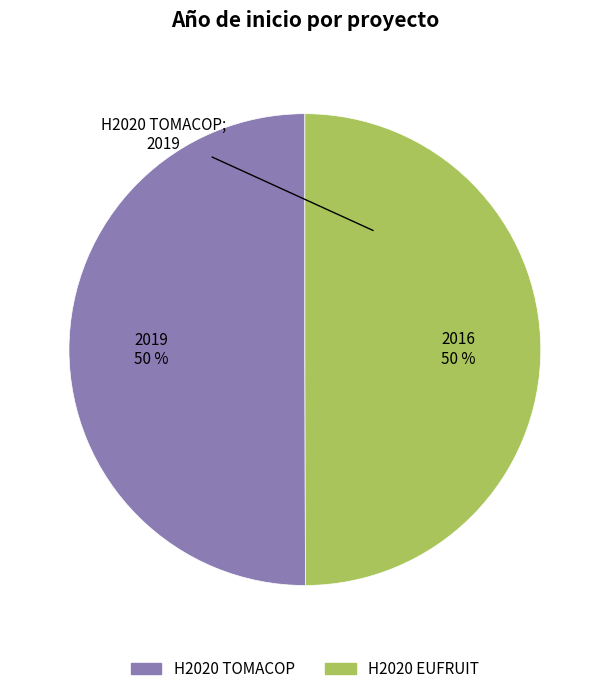

How many segments does this pie chart have?

2